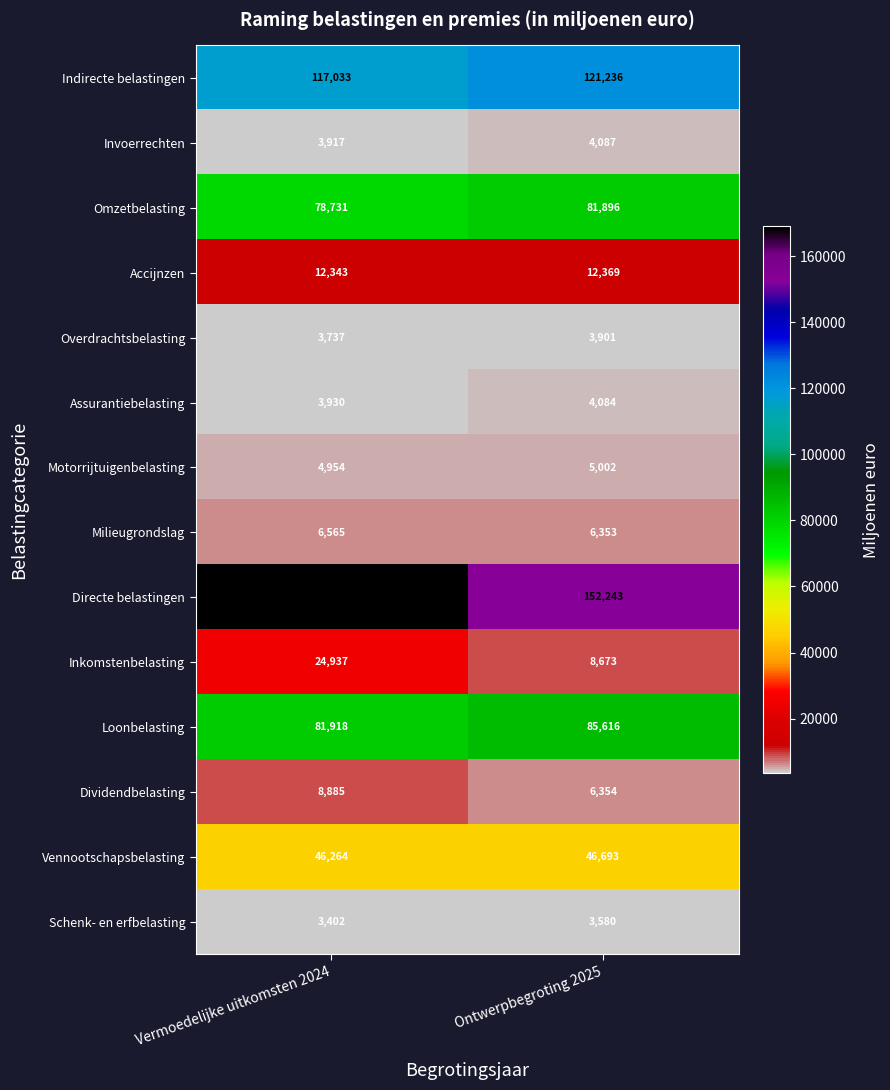

At which label is Omzetbelasting closest to 80313?

Vermoedelijke uitkomsten 2024